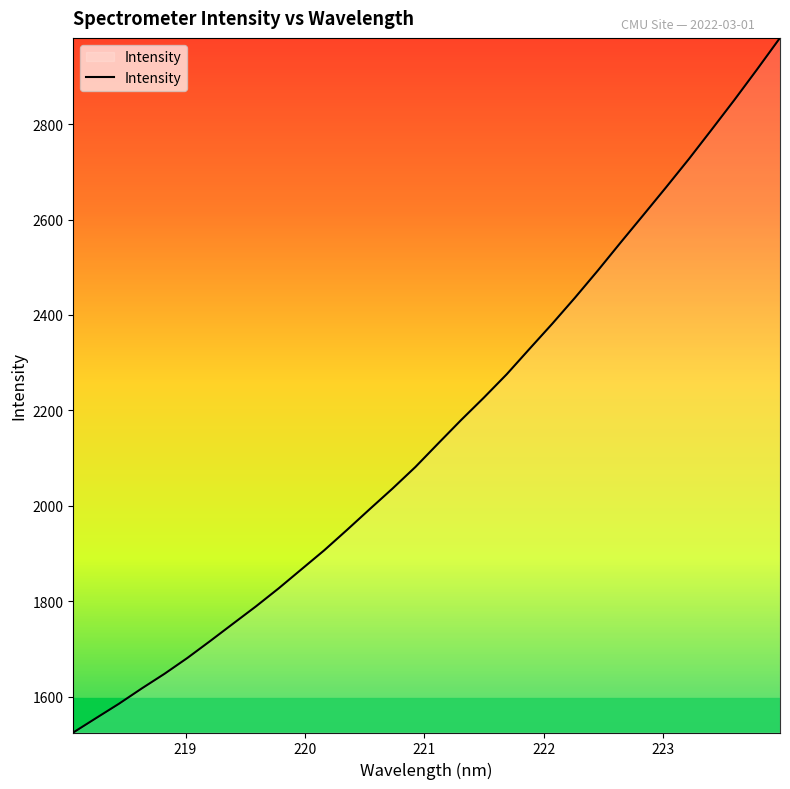

What is the difference between the maximum and minimum values?

1456.0